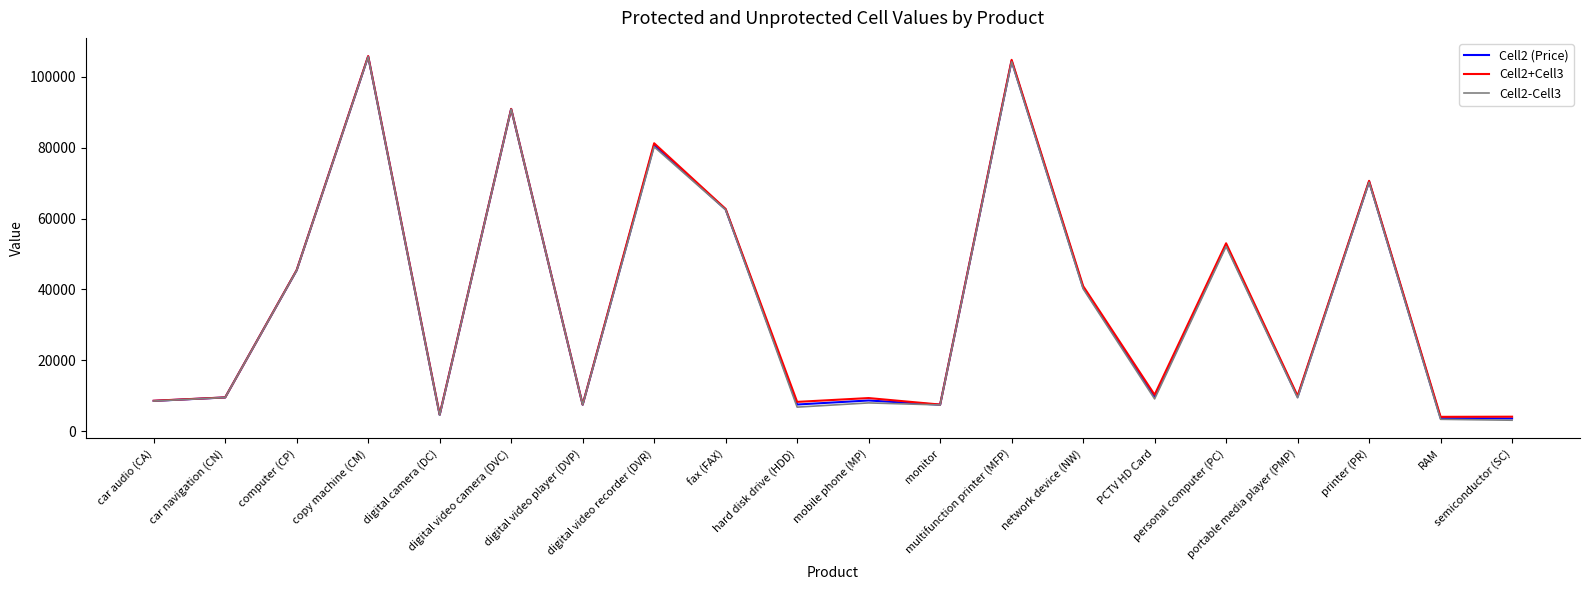

What is the approximate value of Cell2 (Price) at personal computer (PC)?

52574